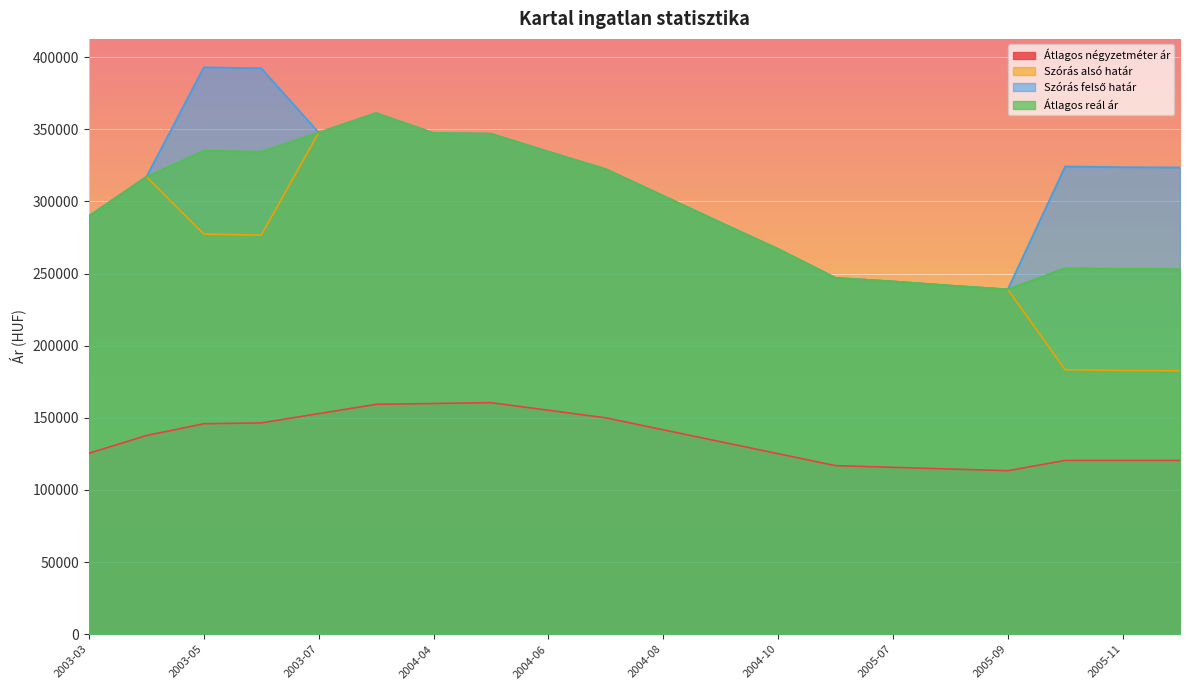

How many interior local peaks does the Átlagos négyzetméter ár series have?

1